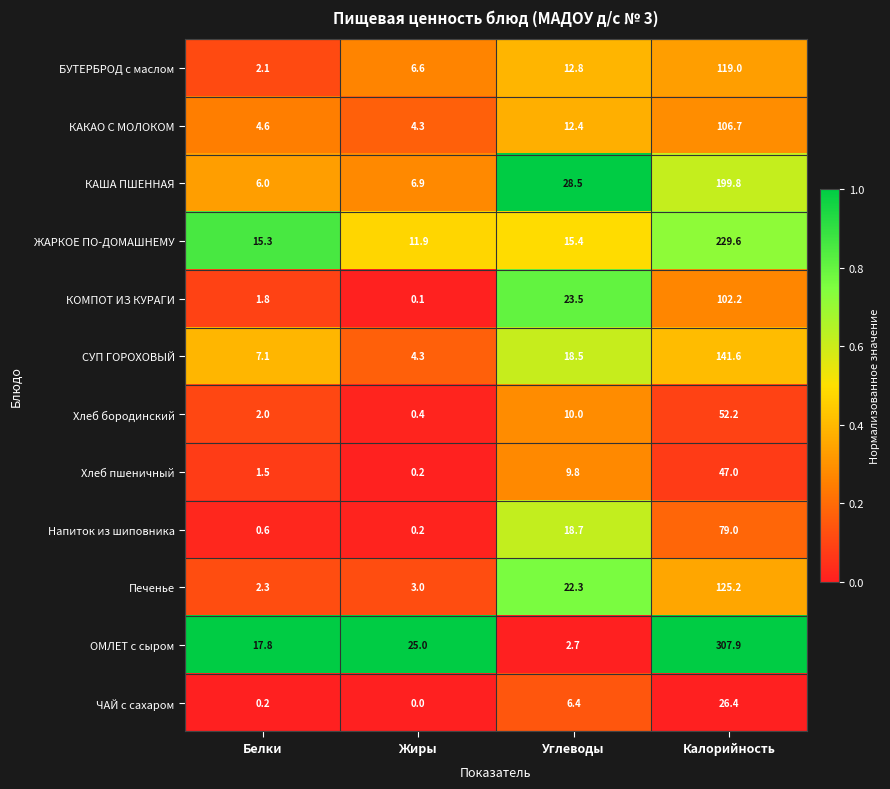

Where is Печенье nearest to the value 63?

Углеводы